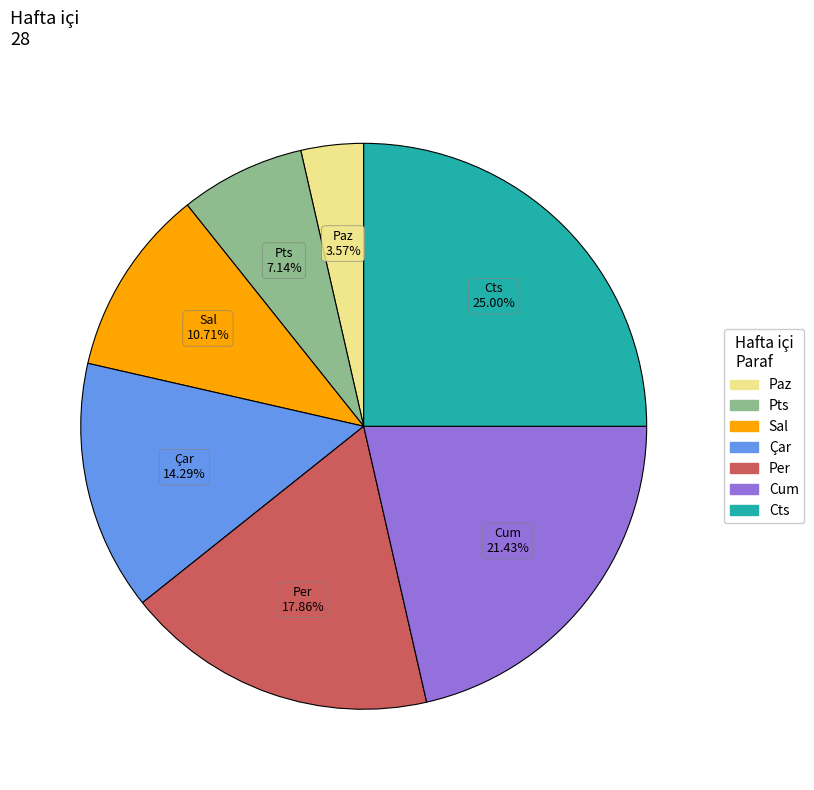

What is the largest slice in the pie chart?

Cts